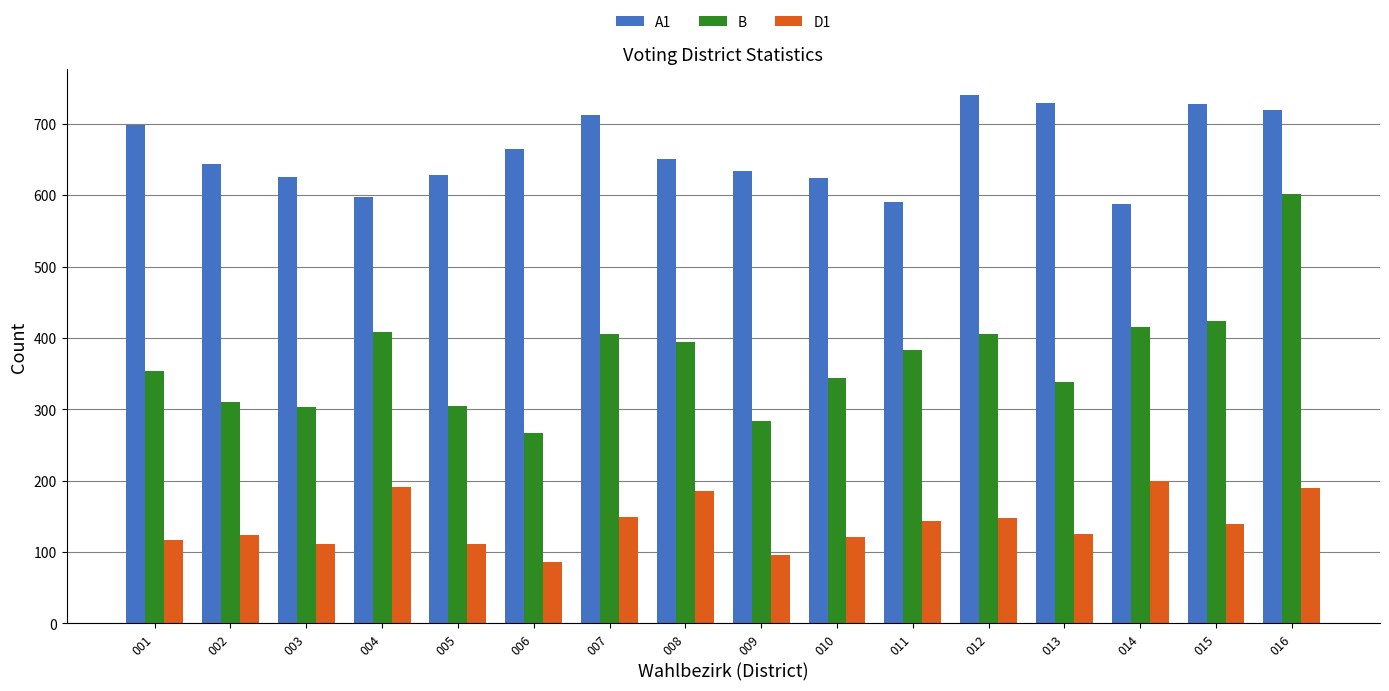

Which series has the widest spread of values?

B